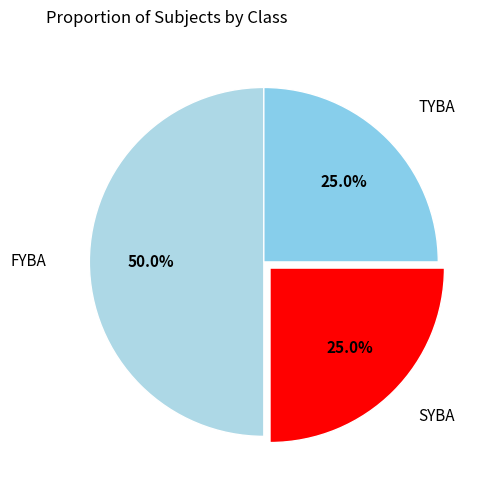

Do FYBA and SYBA together represent more than half of the pie?

Yes